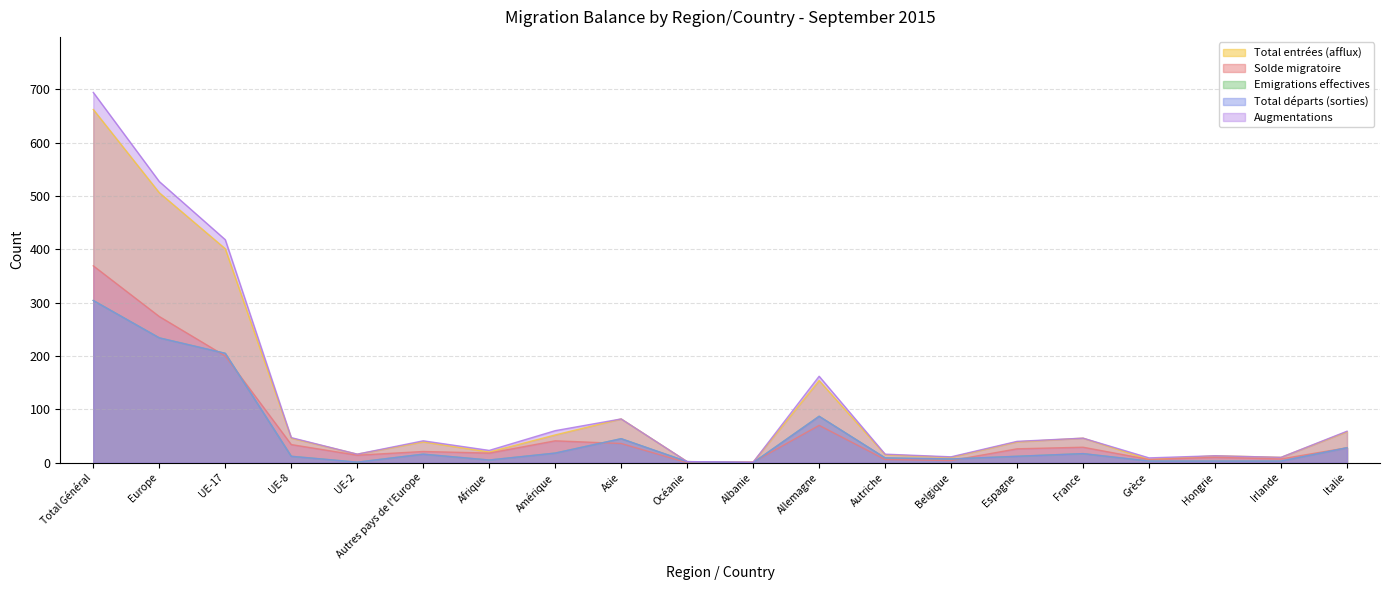

Which series has the widest spread of values?

Augmentations